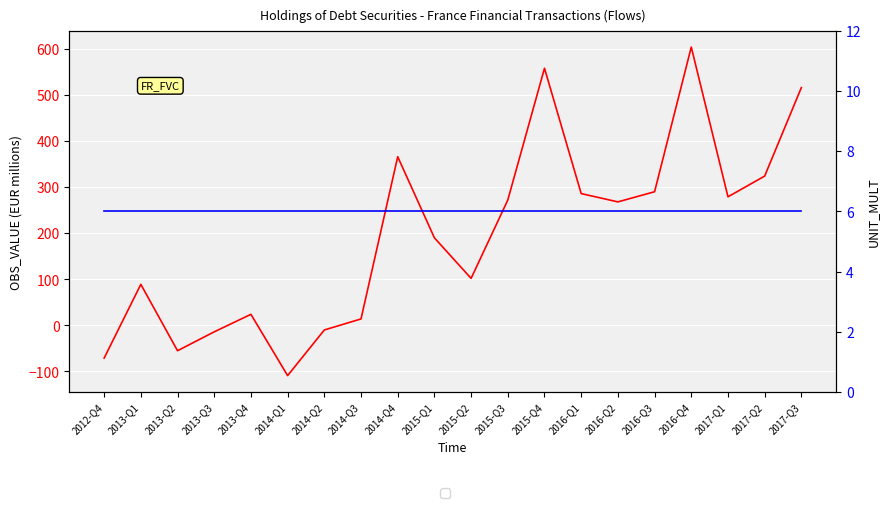

Rank the categories by OBS_VALUE value from lowest to highest.

2014-Q1, 2012-Q4, 2013-Q2, 2013-Q3, 2014-Q2, 2014-Q3, 2013-Q4, 2013-Q1, 2015-Q2, 2015-Q1, 2016-Q2, 2015-Q3, 2017-Q1, 2016-Q1, 2016-Q3, 2017-Q2, 2014-Q4, 2017-Q3, 2015-Q4, 2016-Q4